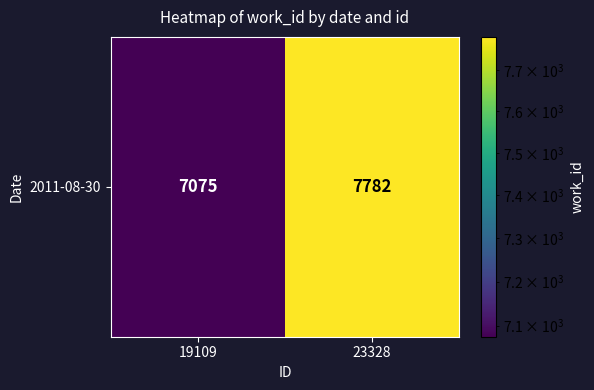

List the labels in order of value, smallest first.

19109, 23328